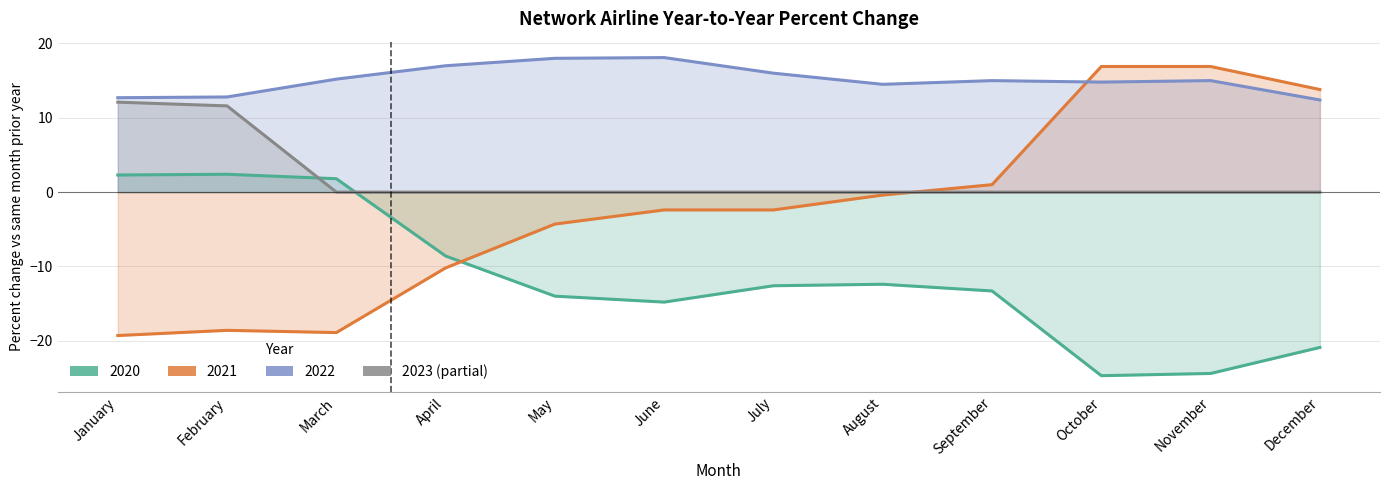

What is the difference between the maximum and minimum values in the 2021 series?

36.2